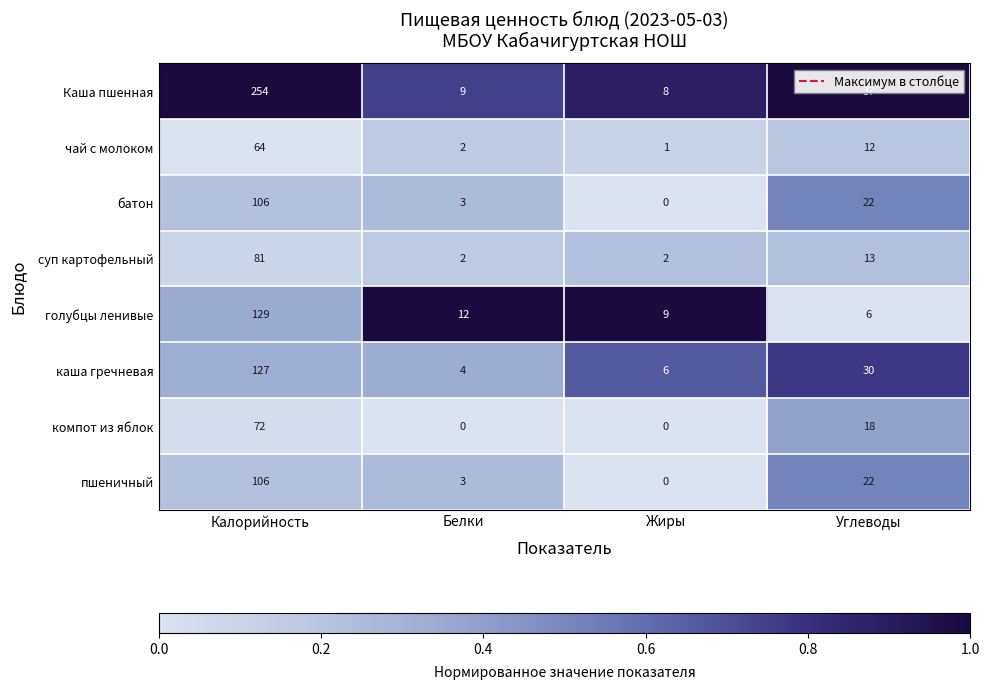

List the labels in order of голубцы ленивые value, smallest first.

Углеводы, Жиры, Белки, Калорийность